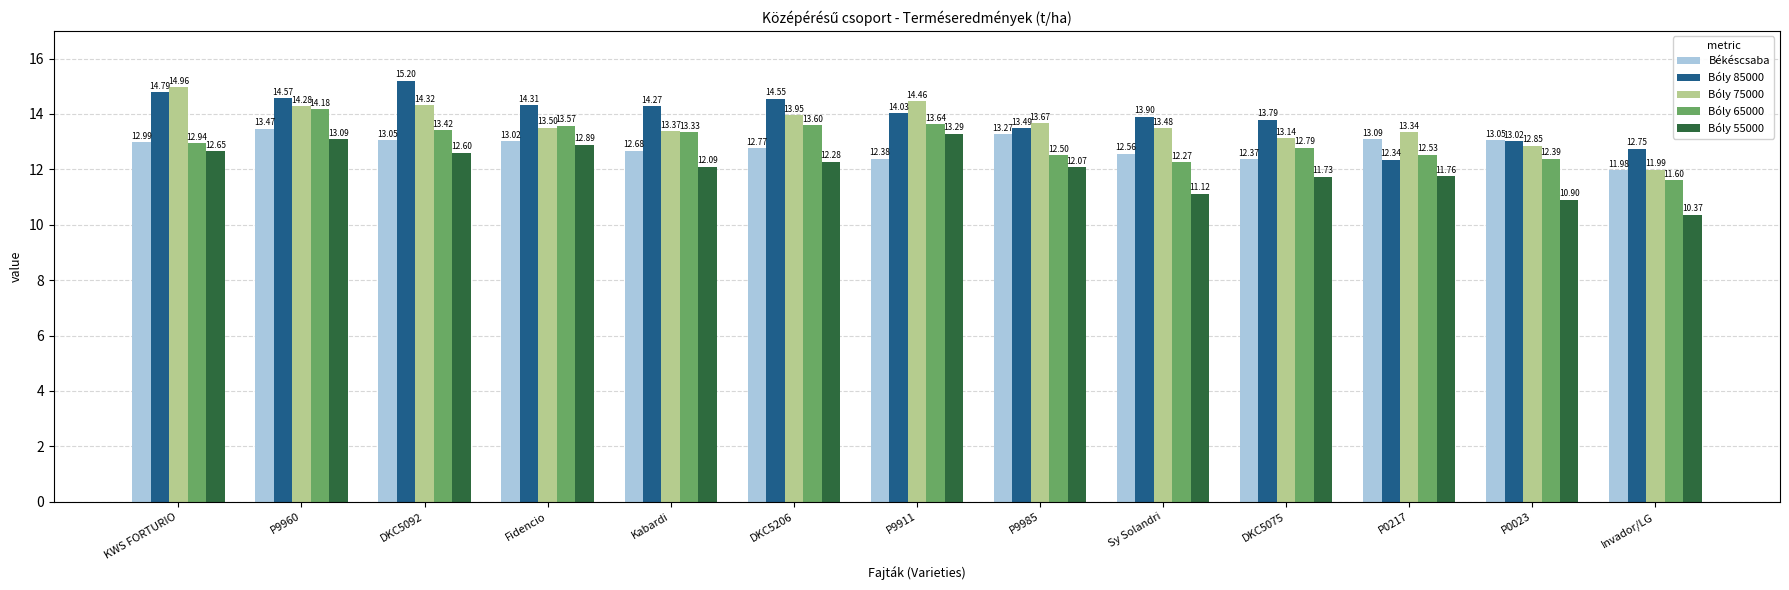

Is it true that Békéscsaba equals 22.3 at Fidencio?

False